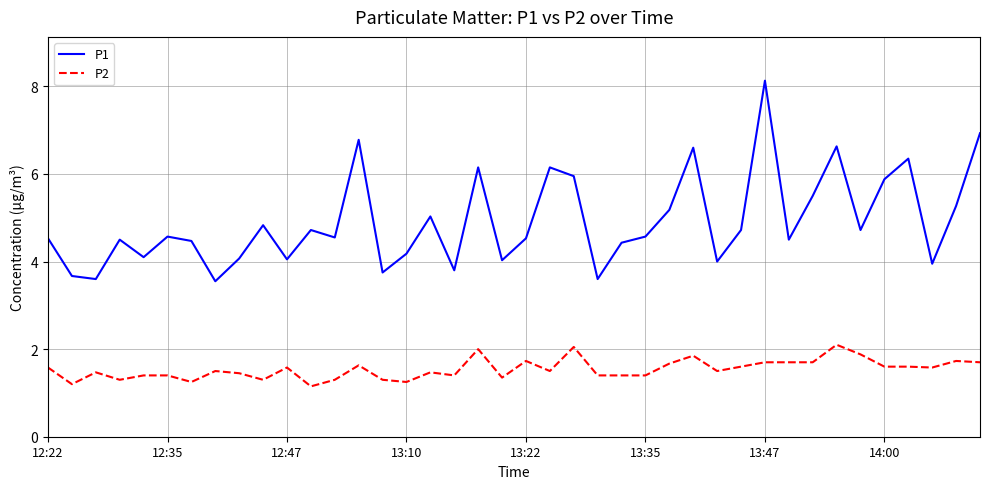

What is the difference between the maximum and minimum values in the P1 series?

4.6